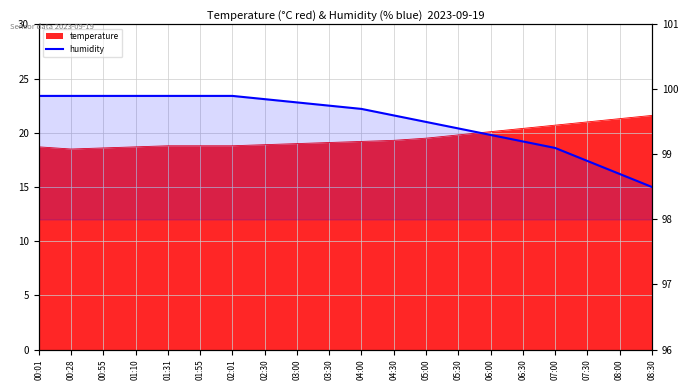

What position from the right is 01:55?

15